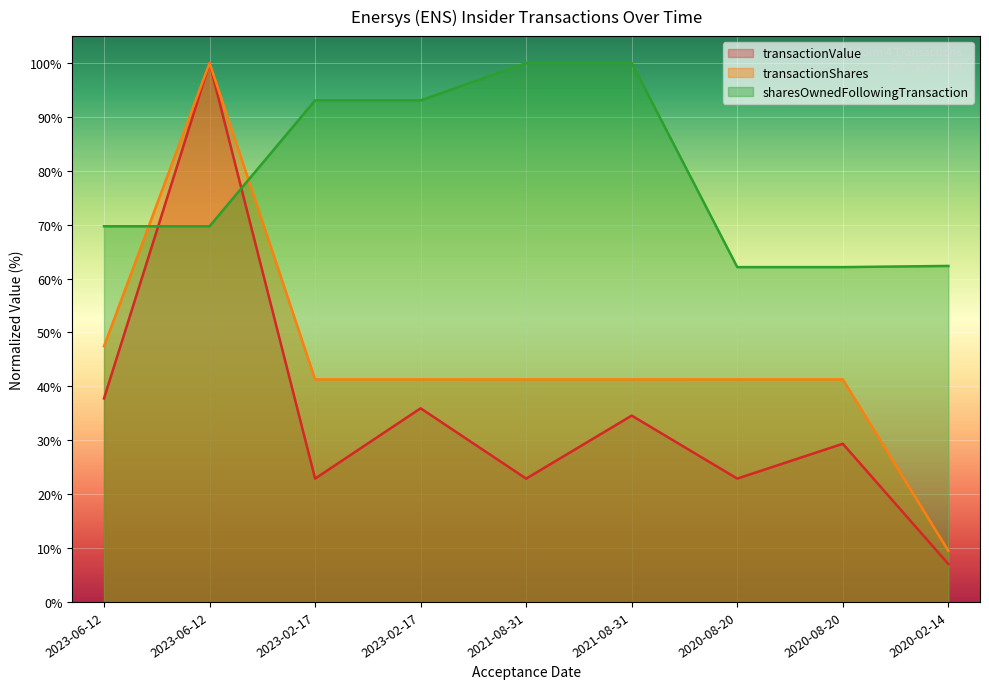

Reading left to right, list all the values displayed in this chart.

transactionValue: 37.8	100.0	22.9	35.9	22.9	34.6	22.9	29.4	7.0
transactionShares: 47.5	100.0	41.3	41.3	41.3	41.3	41.3	41.3	9.5
sharesOwnedFollowingTransaction: 69.7	69.7	93.1	93.1	100.0	100.0	62.1	62.1	62.4